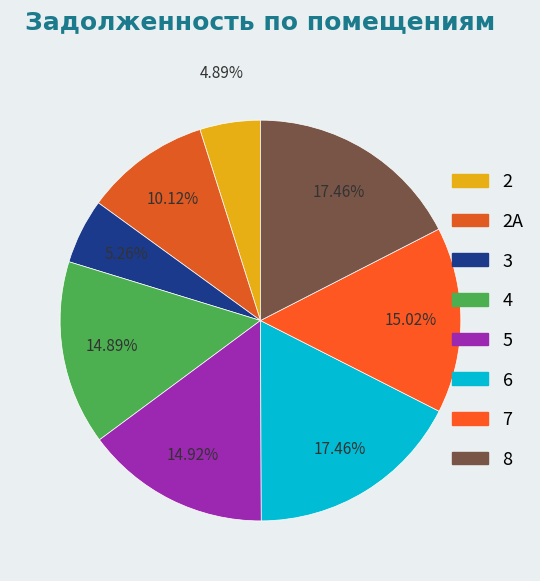

How many segments does this pie chart have?

8